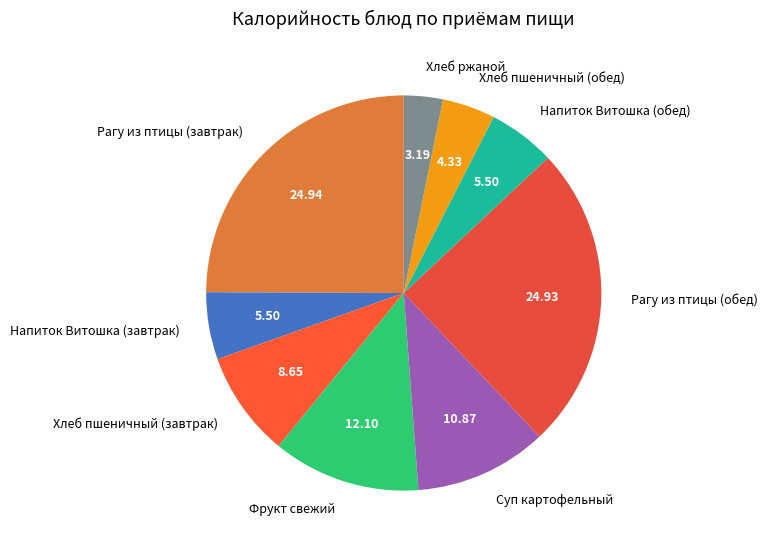

Does Рагу из птицы (обед) represent more than half of the total?

No